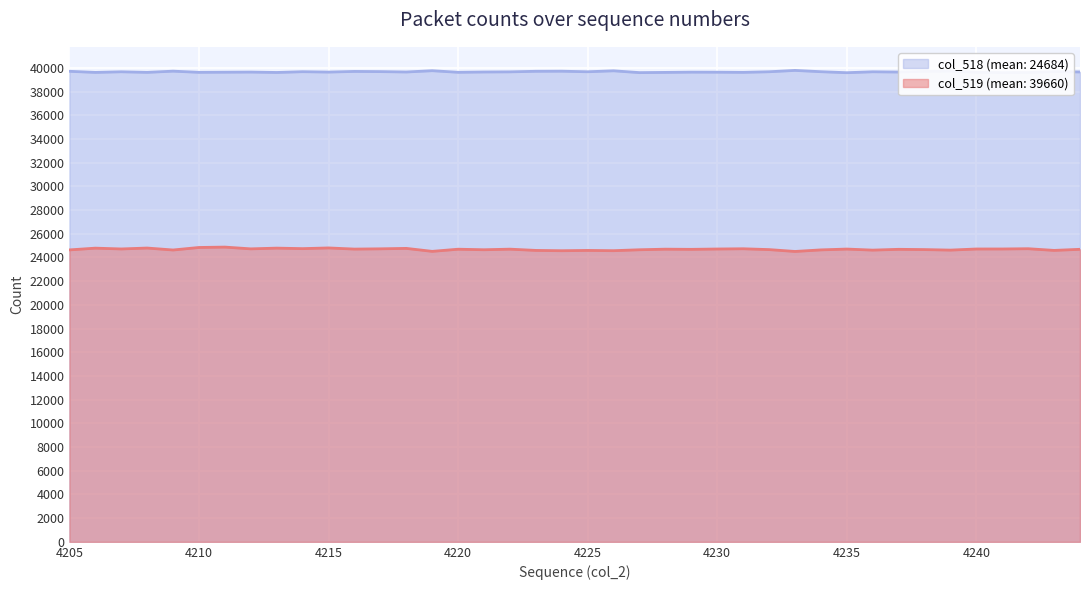

True or false: col_519 and col_518 cross at least once.

False